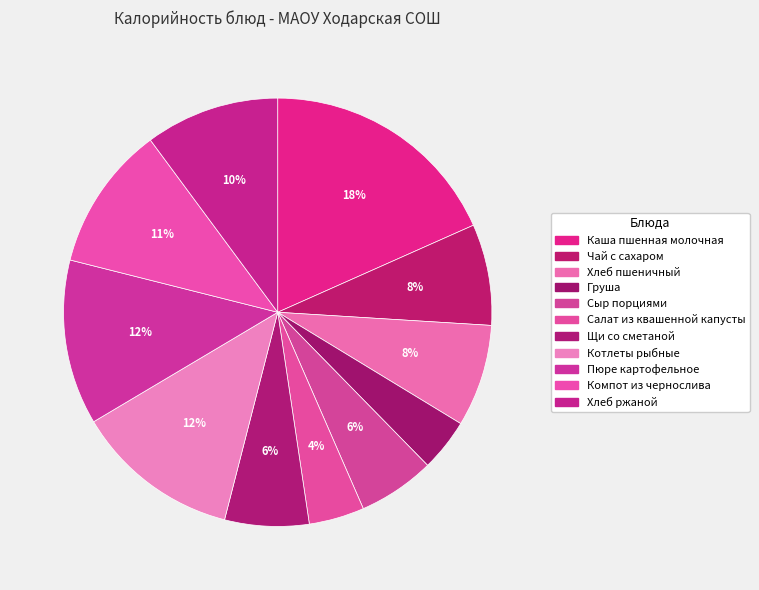

To the nearest percent, what is the difference between the Котлеты рыбные and Каша пшенная молочная slice percentages?

6%